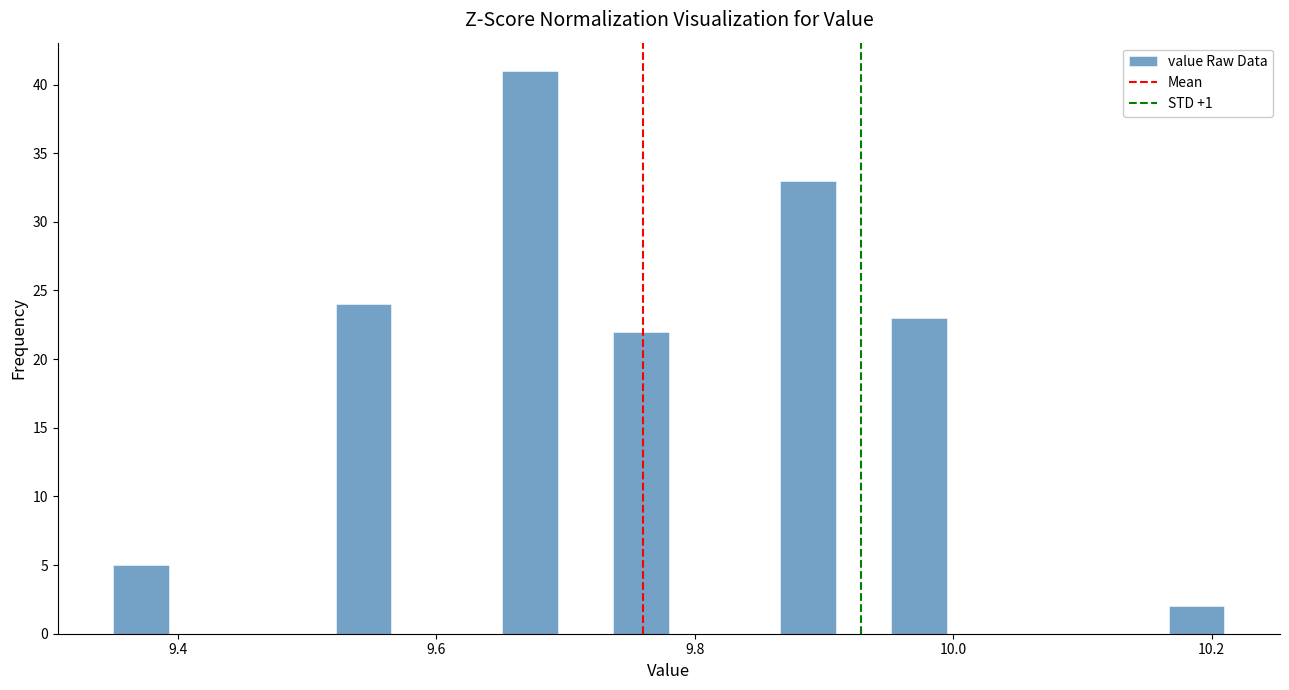

Read against the x-axis, roughly where is the centre of the tallest bar?

9.68